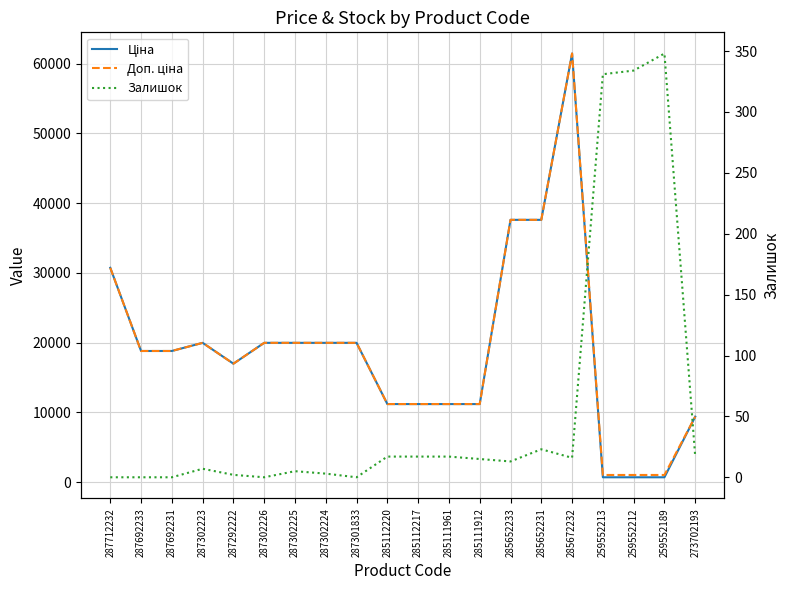

What is the average value of the Доп. ціна series?

18947.0